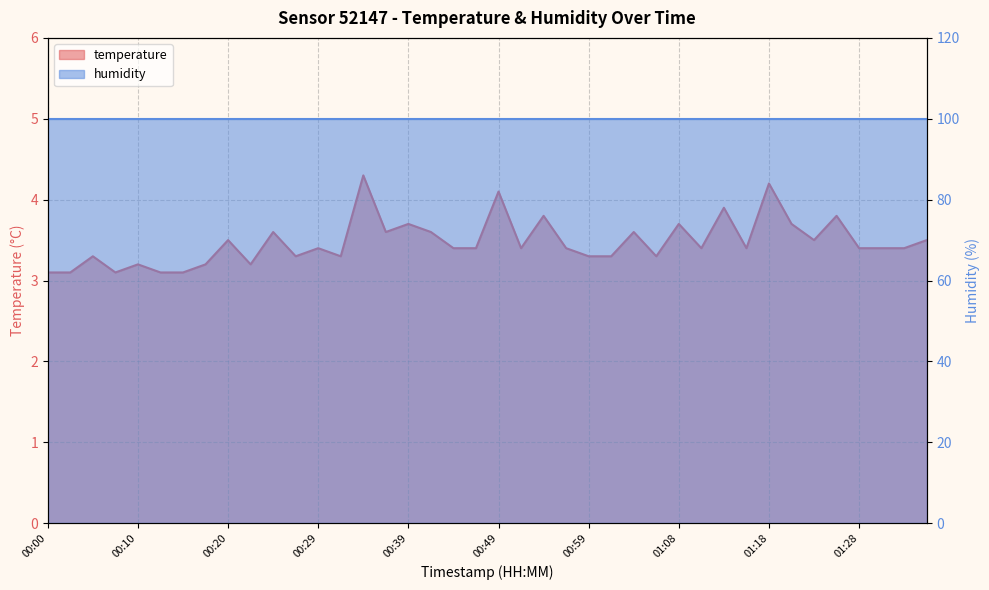

How many interior local peaks (higher than both neighbors) does the data have?

14